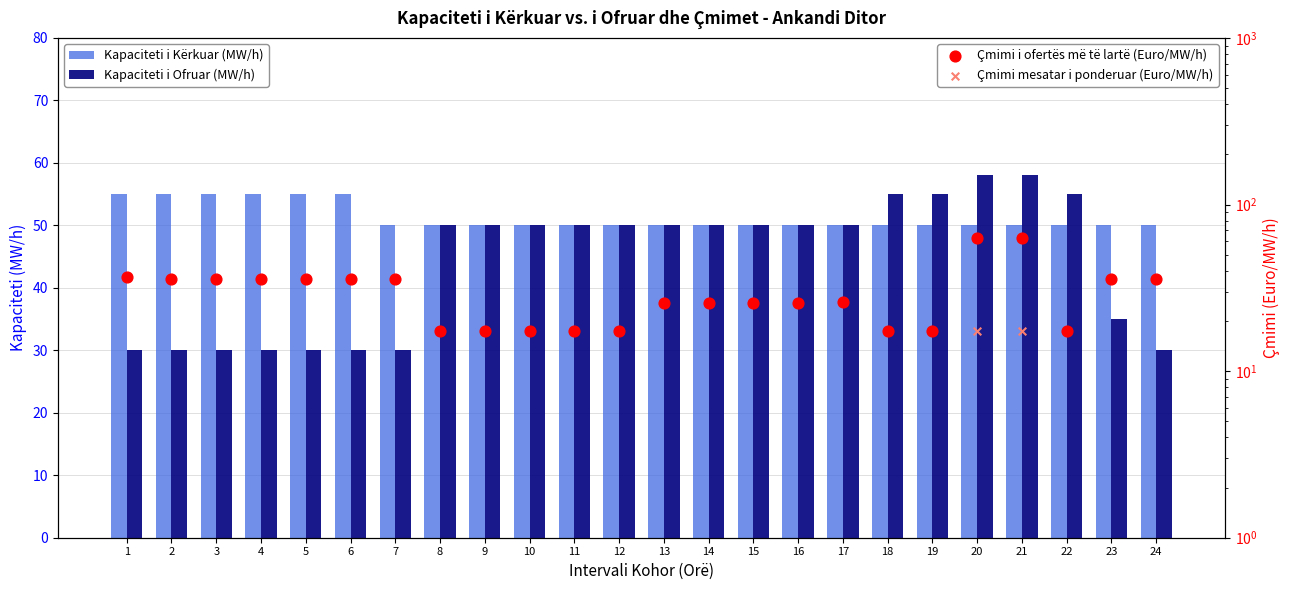

What are all the series names shown in the legend?

Kapaciteti i Kërkuar (MW/h), Kapaciteti i Ofruar (MW/h), Çmimi i ofertës më të lartë (Euro/MW/h), Çmimi mesatar i ponderuar (Euro/MW/h)